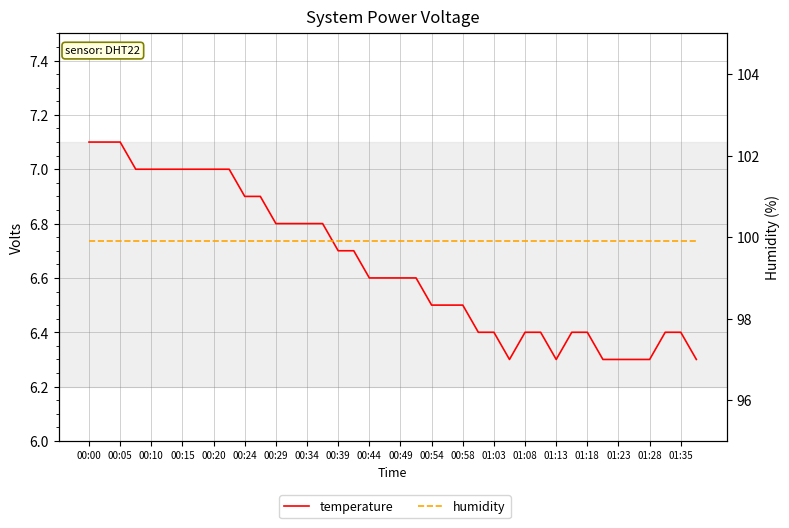

Which category has the highest value in the temperature series?

00:00